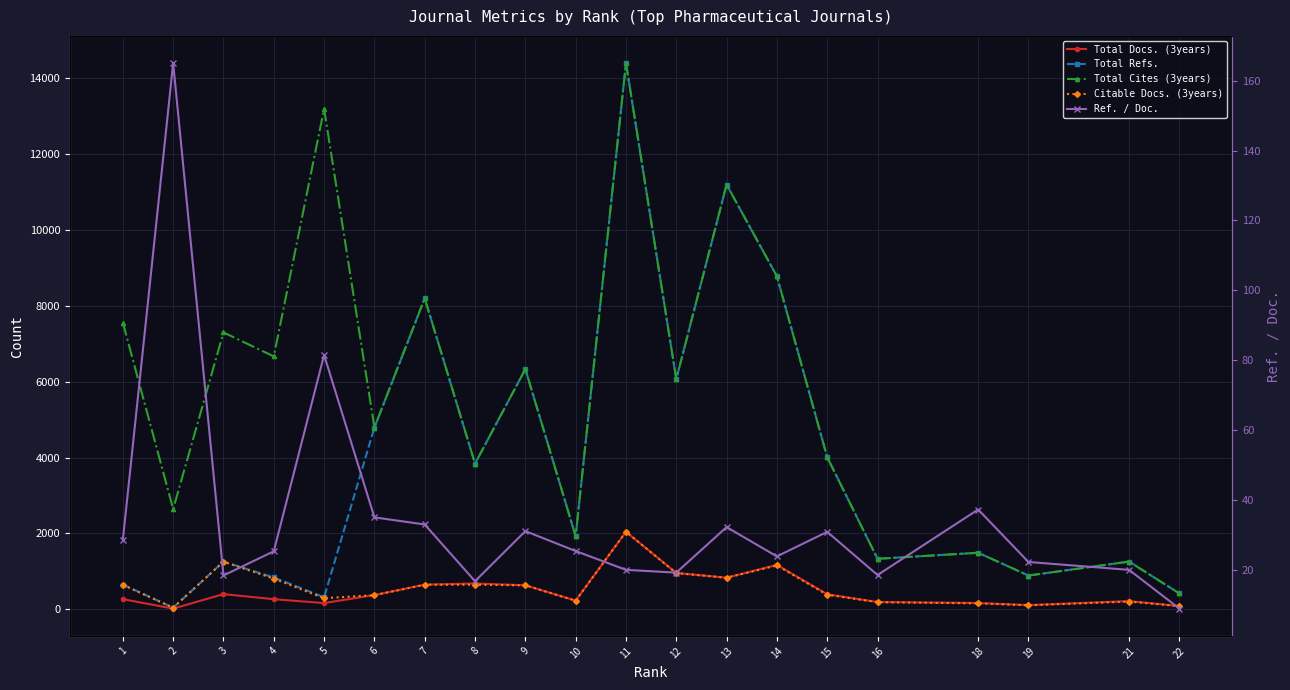

Where is the first local maximum for Citable Docs. (3years)?

3